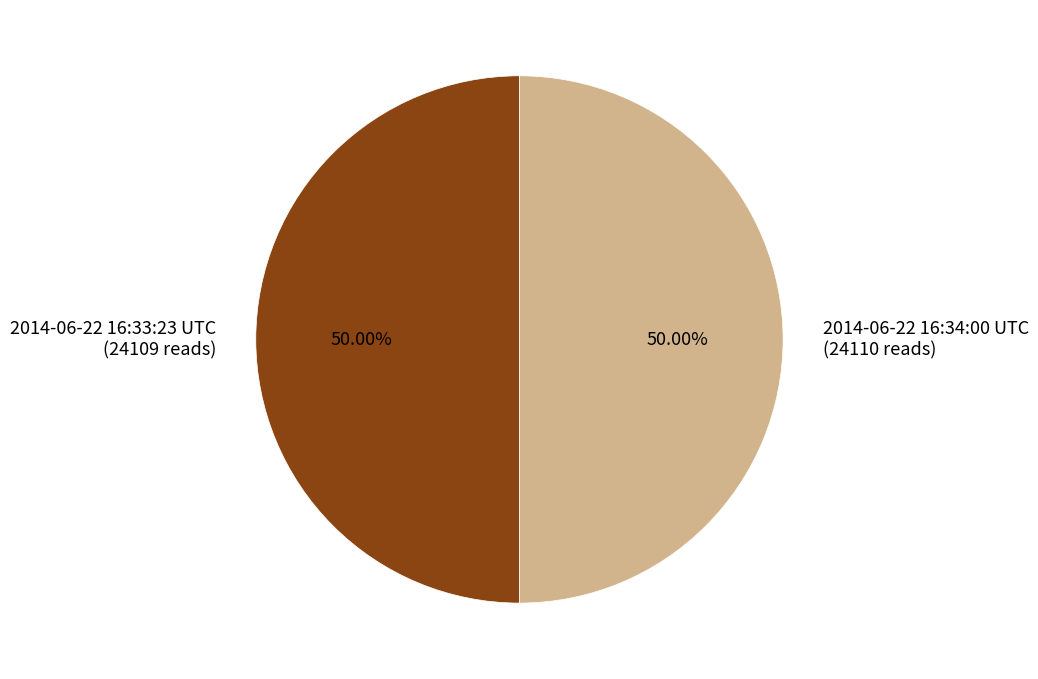

What percentage do 2014-06-22 16:33:23 UTC and 2014-06-22 16:34:00 UTC together represent?

100.0%